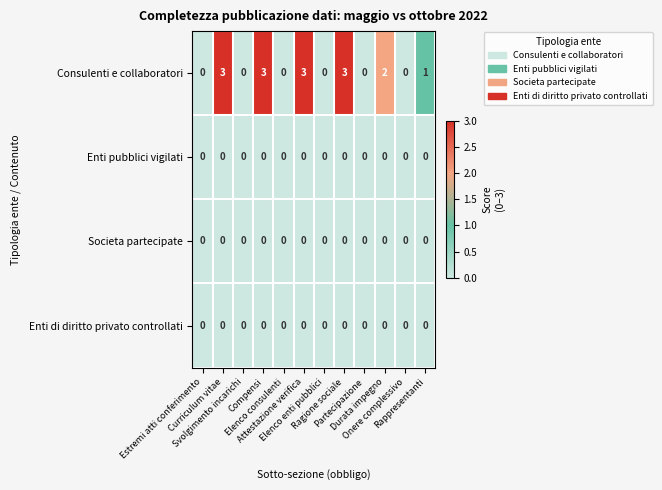

What is the greatest value displayed?

3